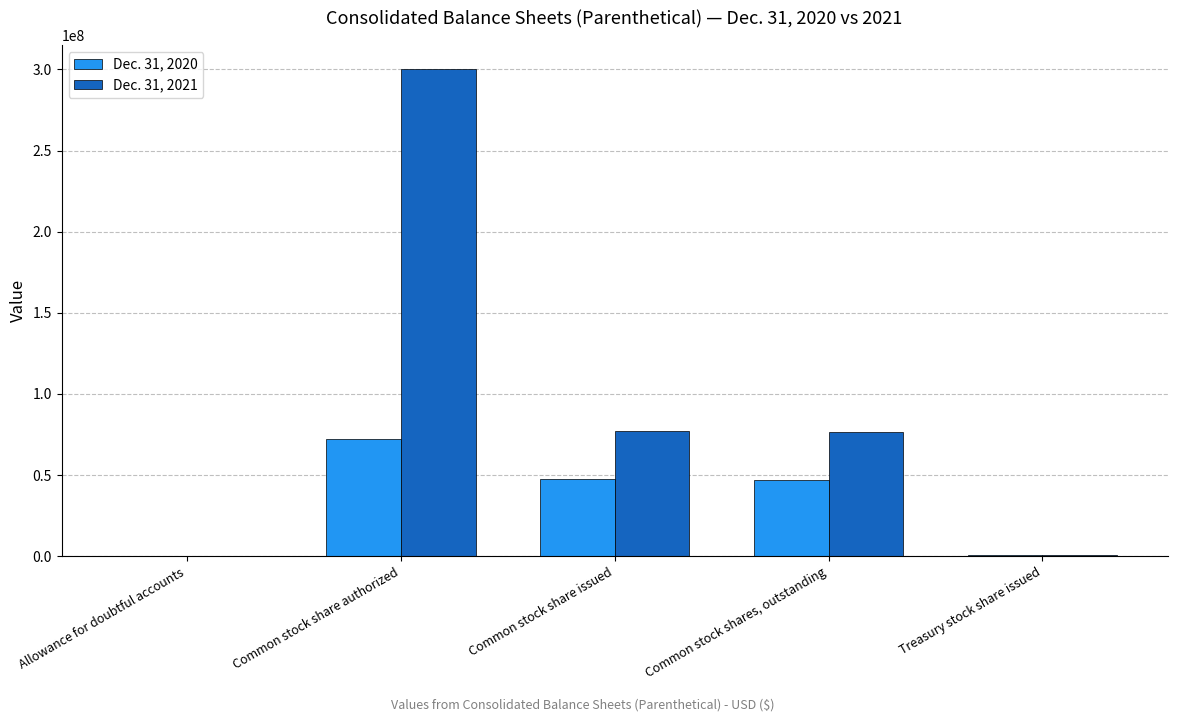

The value of Dec. 31, 2021 at Common stock share issued is 39253000. True or false?

False